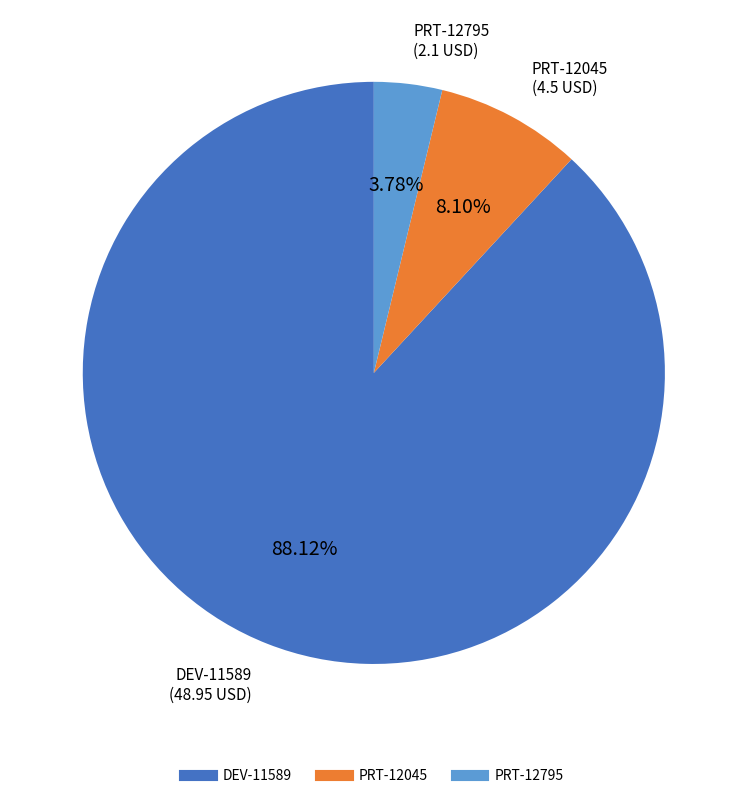

What portion of the pie excludes PRT-12045?

91.9%